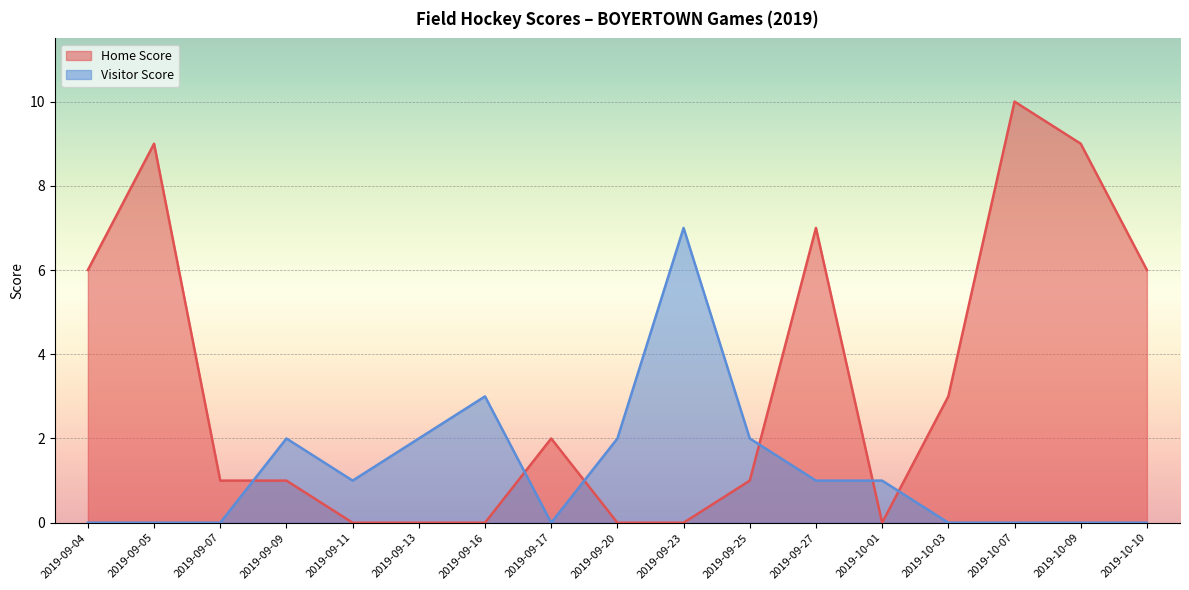

Is the value of Home Score at 2019-09-16 greater than the value of Visitor Score at 2019-09-20?

No